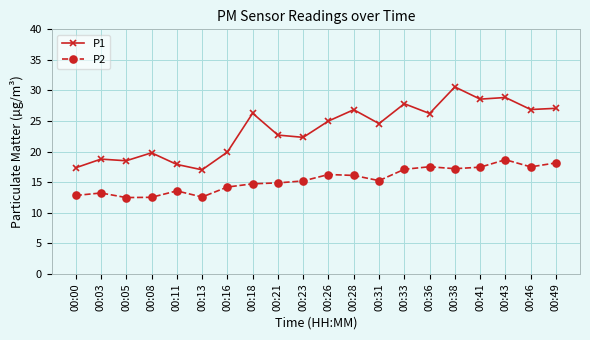

True or false: P1 has a value of 8.1 at 00:28.

False